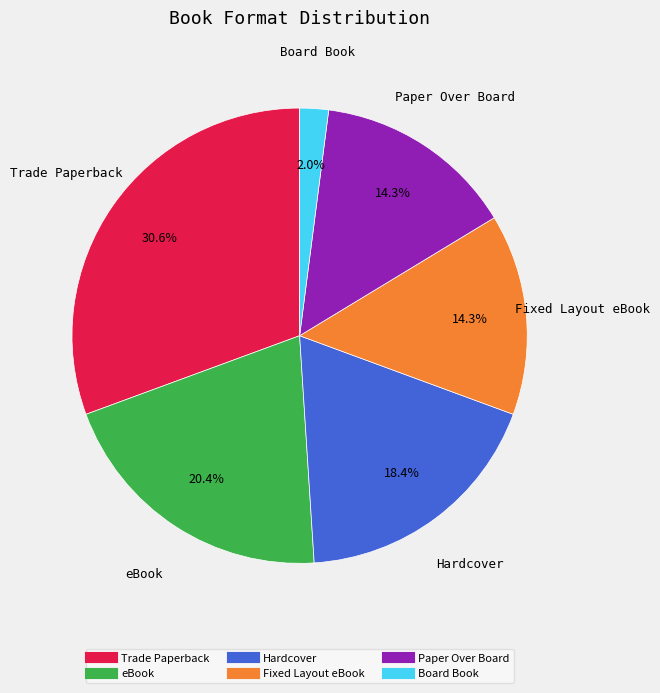

Is there a majority slice in this chart?

No